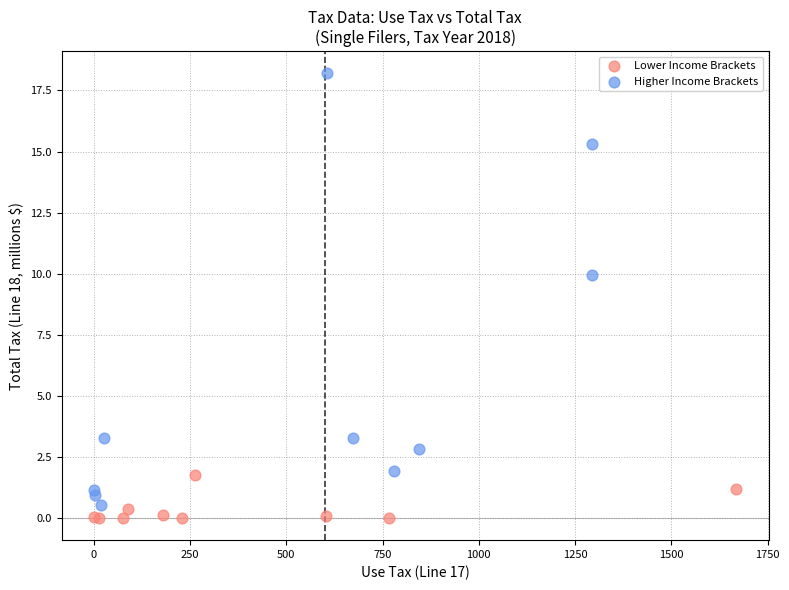

Which series reaches the maximum Y coordinate?

Higher Income Brackets